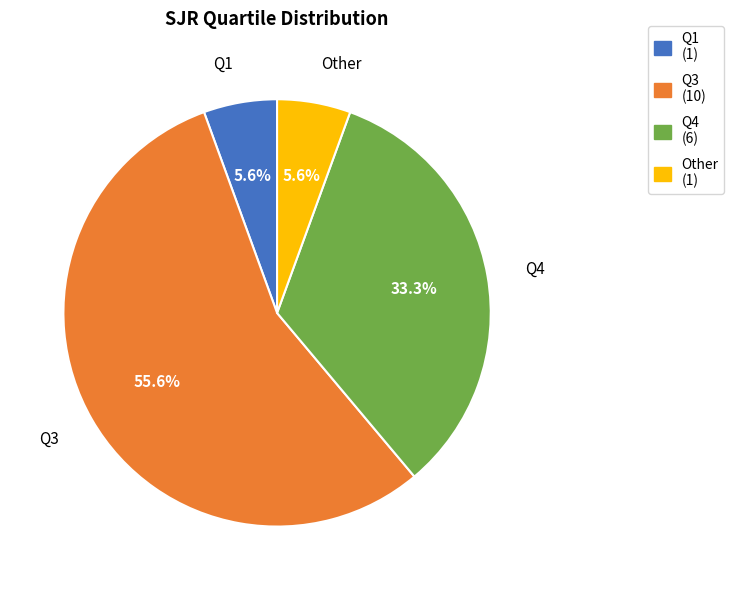

Approximately how many times larger is the value at Q1 compared to Other?

1.0